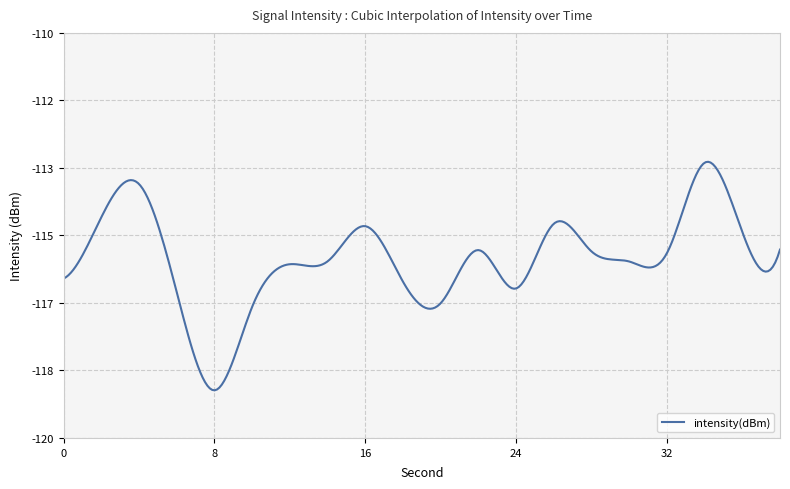

List the labels in order of value, smallest first.

8, 10, 20, 6, 24, 18, 0, 12, 30, 14, 32, 28, 22, 38, 36, 16, 26, 2, 4, 34